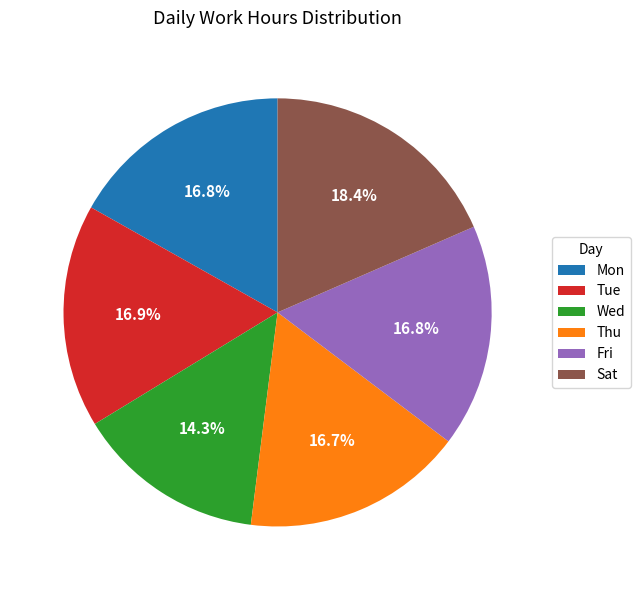

Count the number of slices in the pie.

6